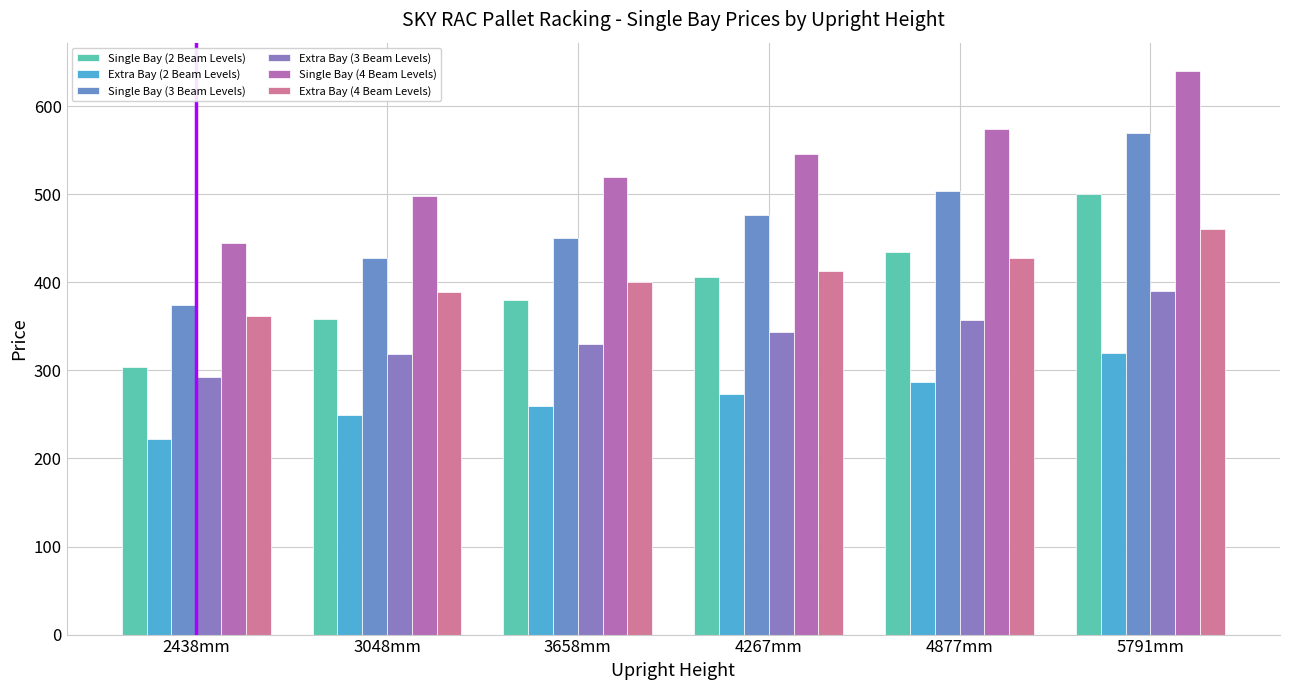

Is the value of Extra Bay (3 Beam Levels) at 4267mm greater than the value of Extra Bay (4 Beam Levels) at 4267mm?

No